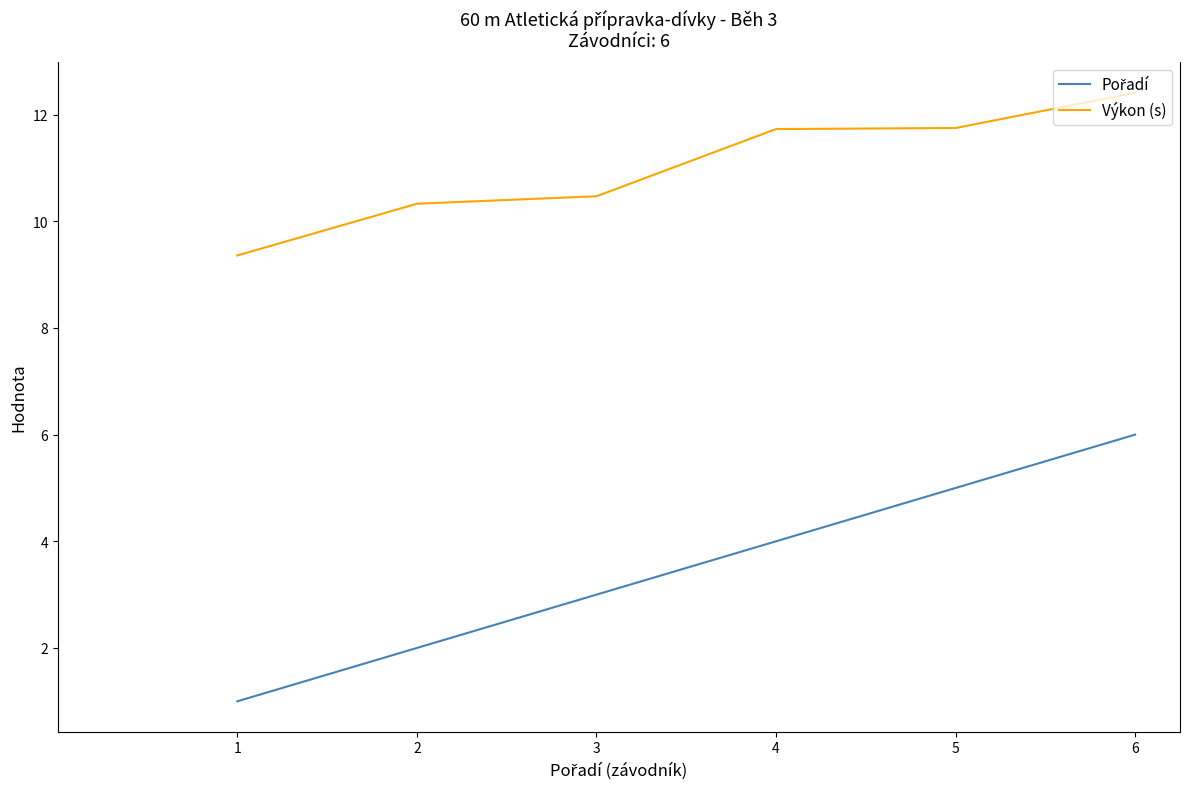

Is this an area chart (filled region under the line)?

No